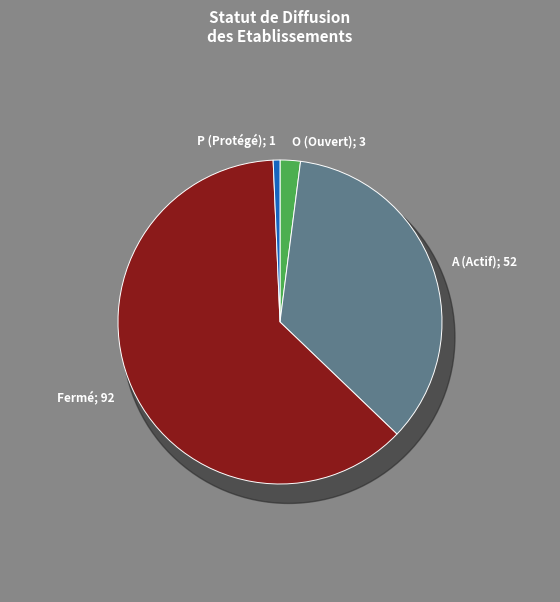

How many slices are in this pie chart?

4